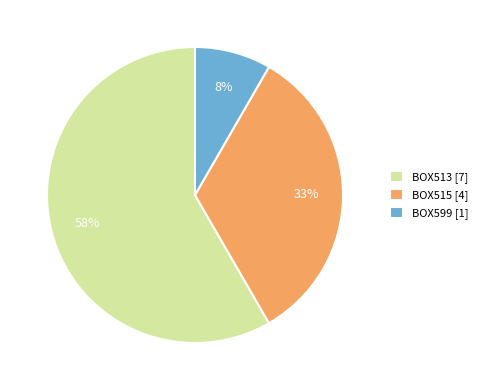

The BOX515 slice represents 33% of the pie. True or false?

True